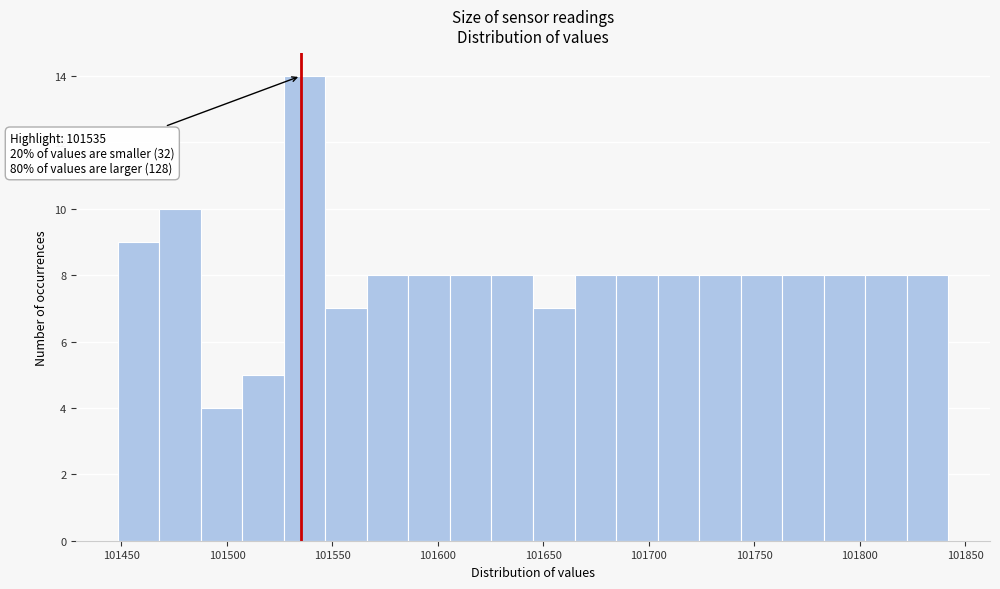

Around what value on the x-axis is the tallest bar? Give the approximate position of its centre, as read against the axis.

101535